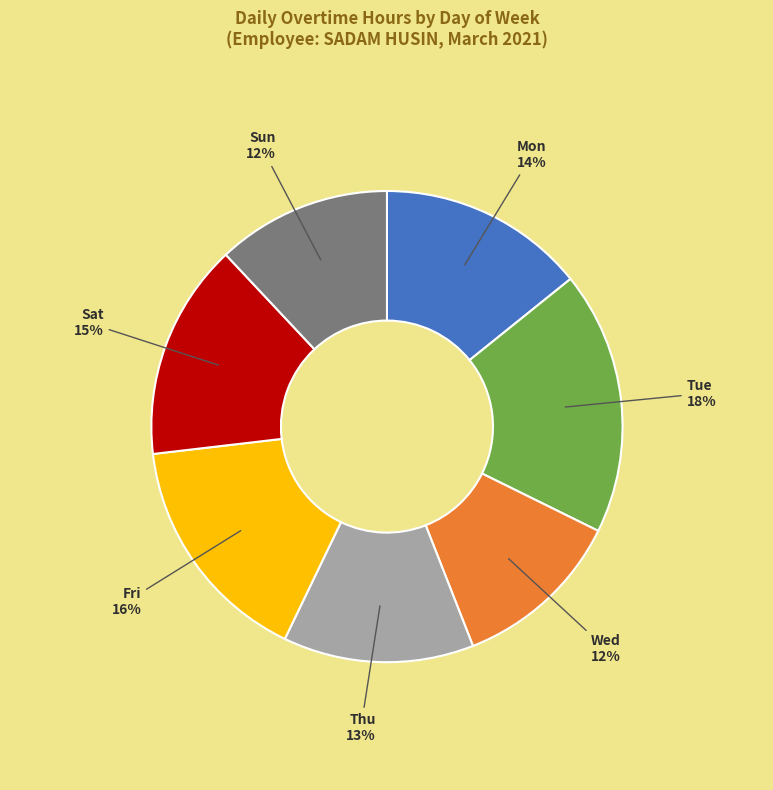

What is the ratio of the value at Thu to the value at Fri?

0.8